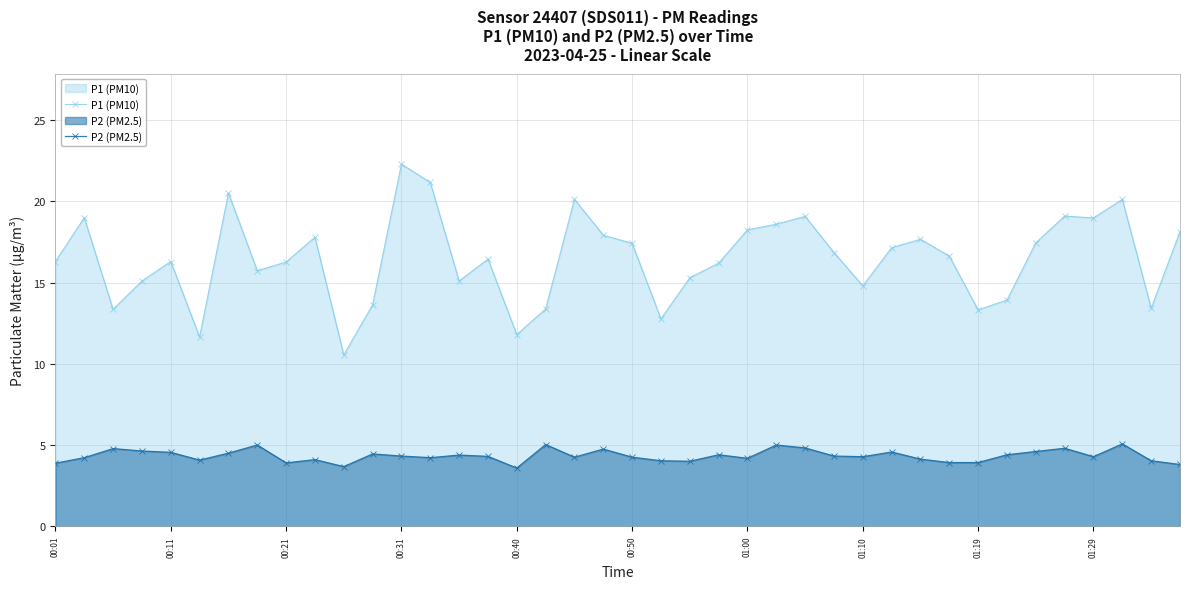

Which series has the largest range (max minus min)?

P1 (PM10)